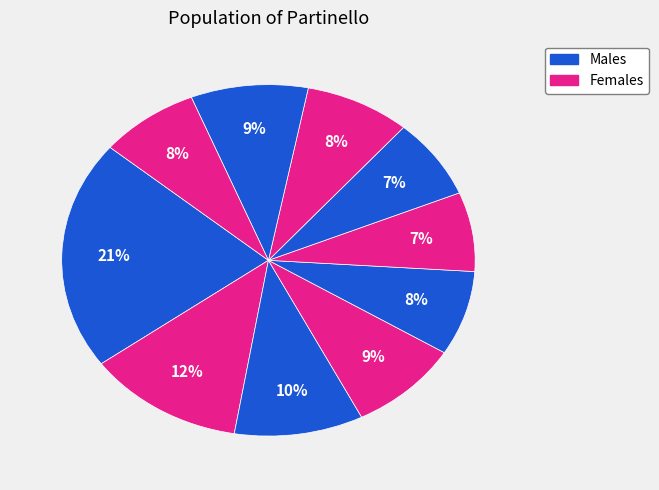

How many slices are in this pie chart?

10